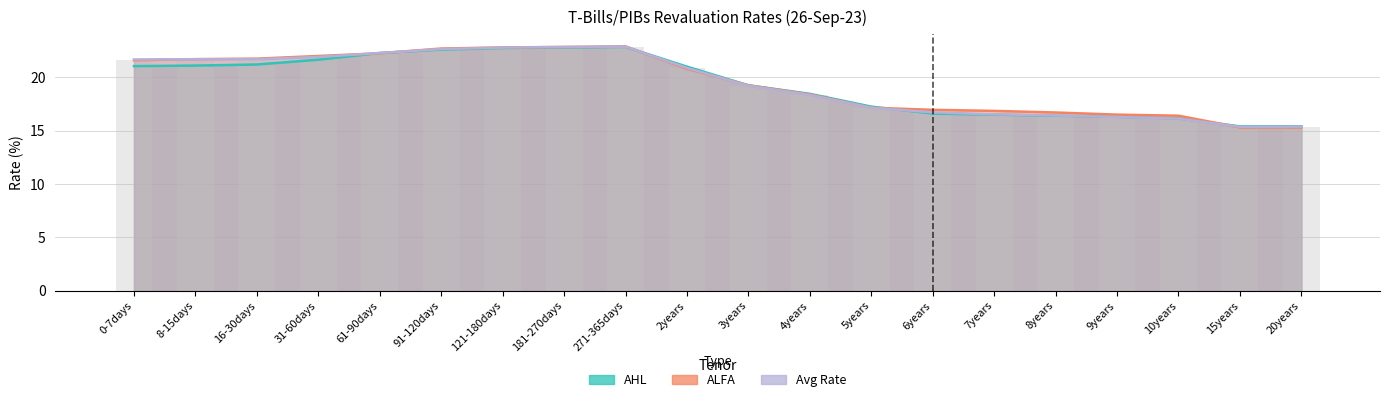

At how many categories does at least one series exceed 15?

20